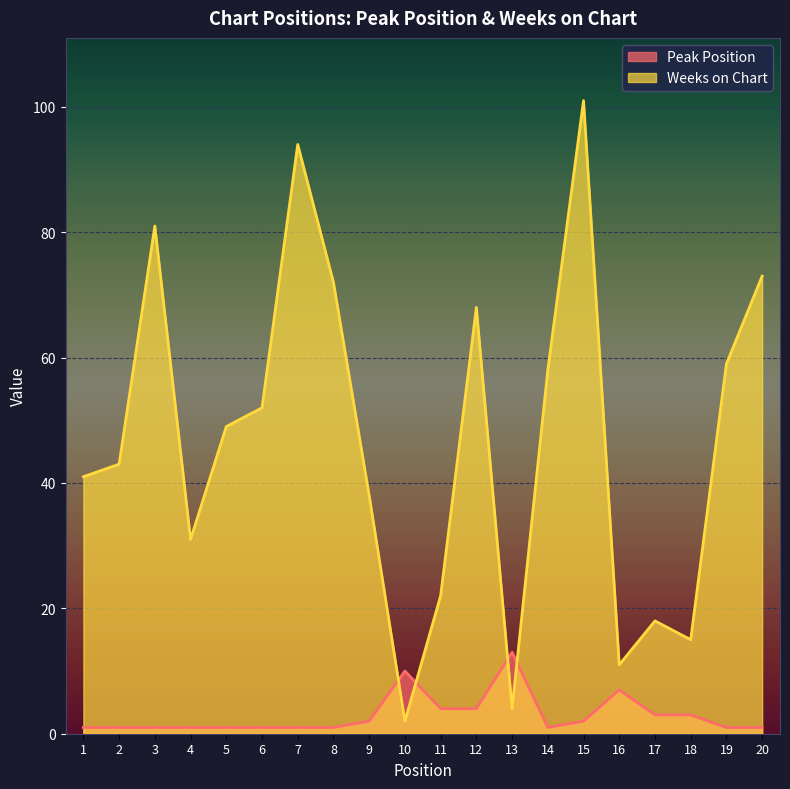

How many interior local peaks does the Weeks on Chart series have?

5